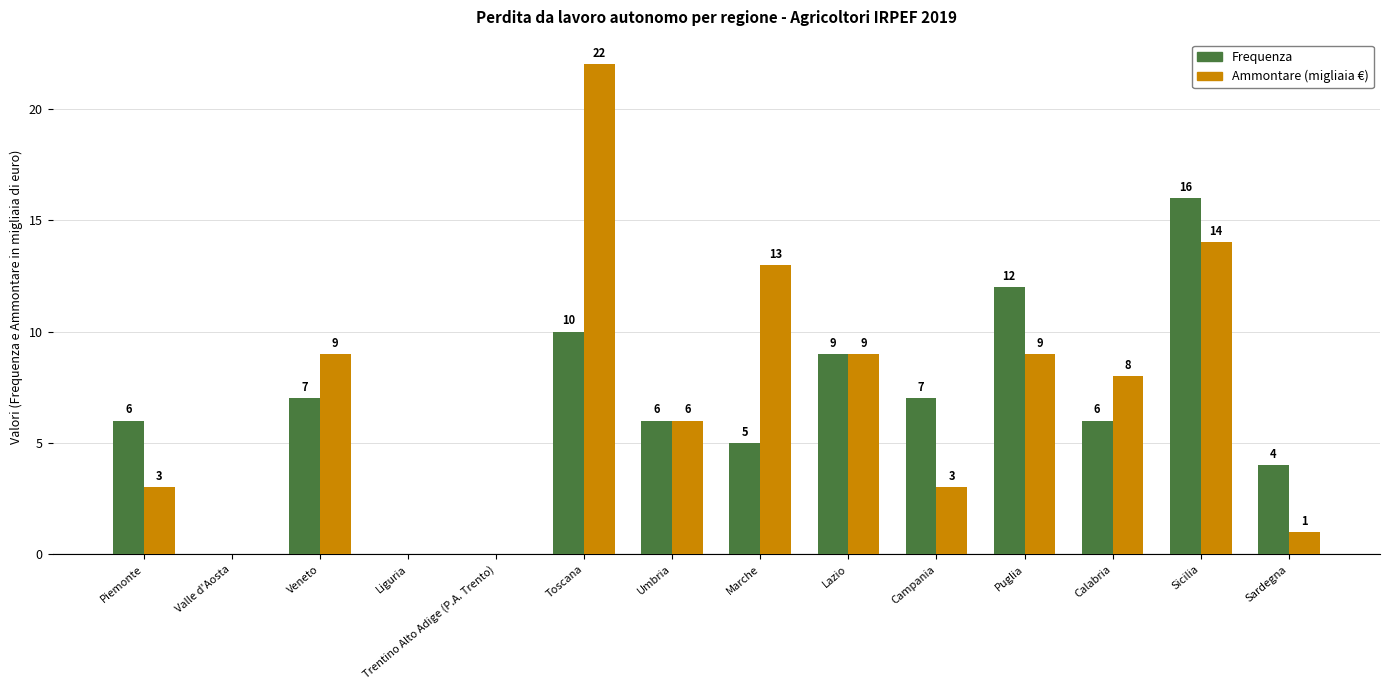

At which category is the sum across all series the highest?

Toscana